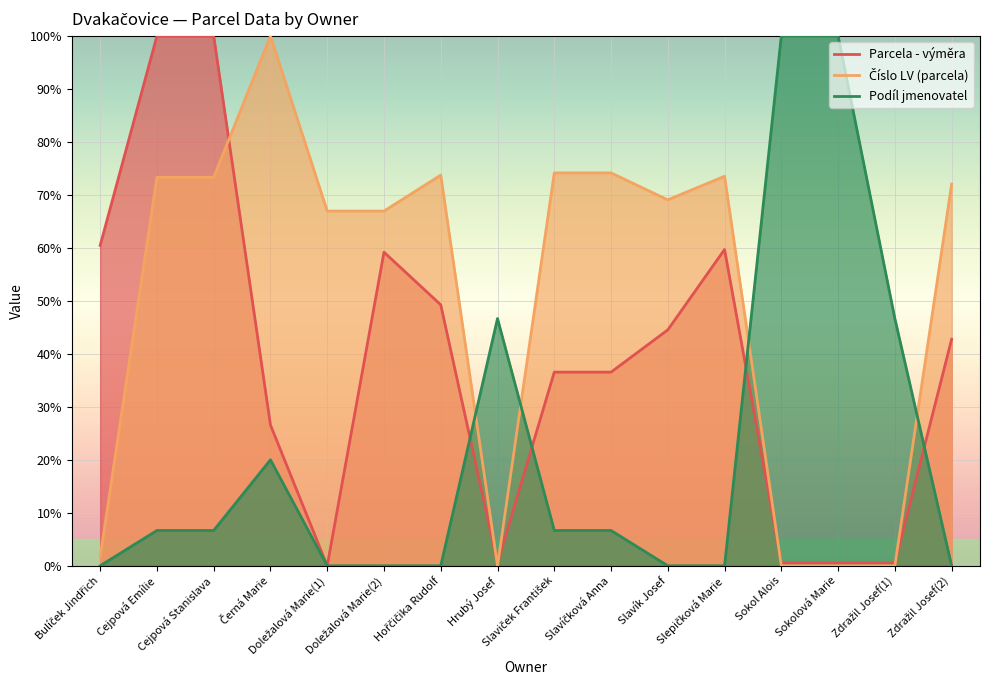

What are all the series names shown in the legend?

Parcela - výměra, Číslo LV (parcela), Podíl jmenovatel